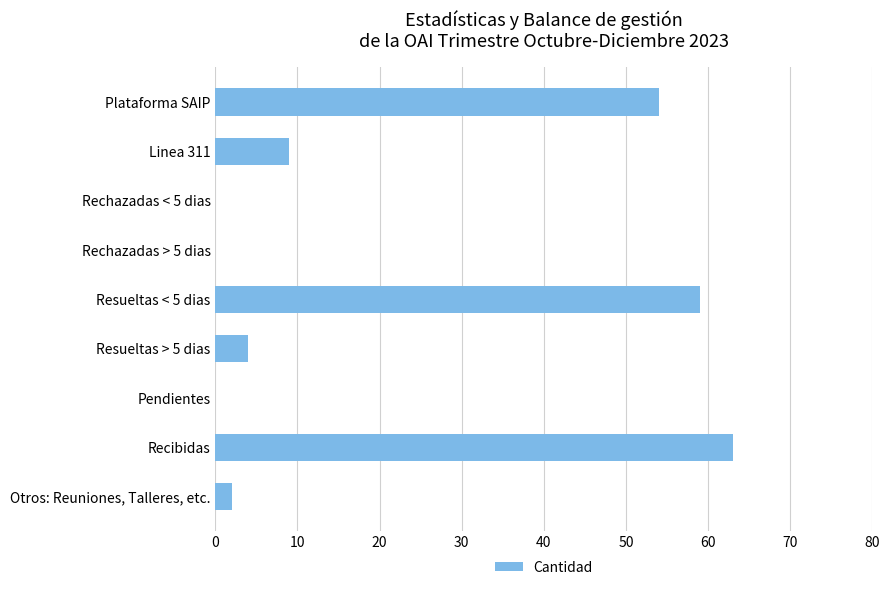

At which category does the chart reach its peak across all series?

Recibidas